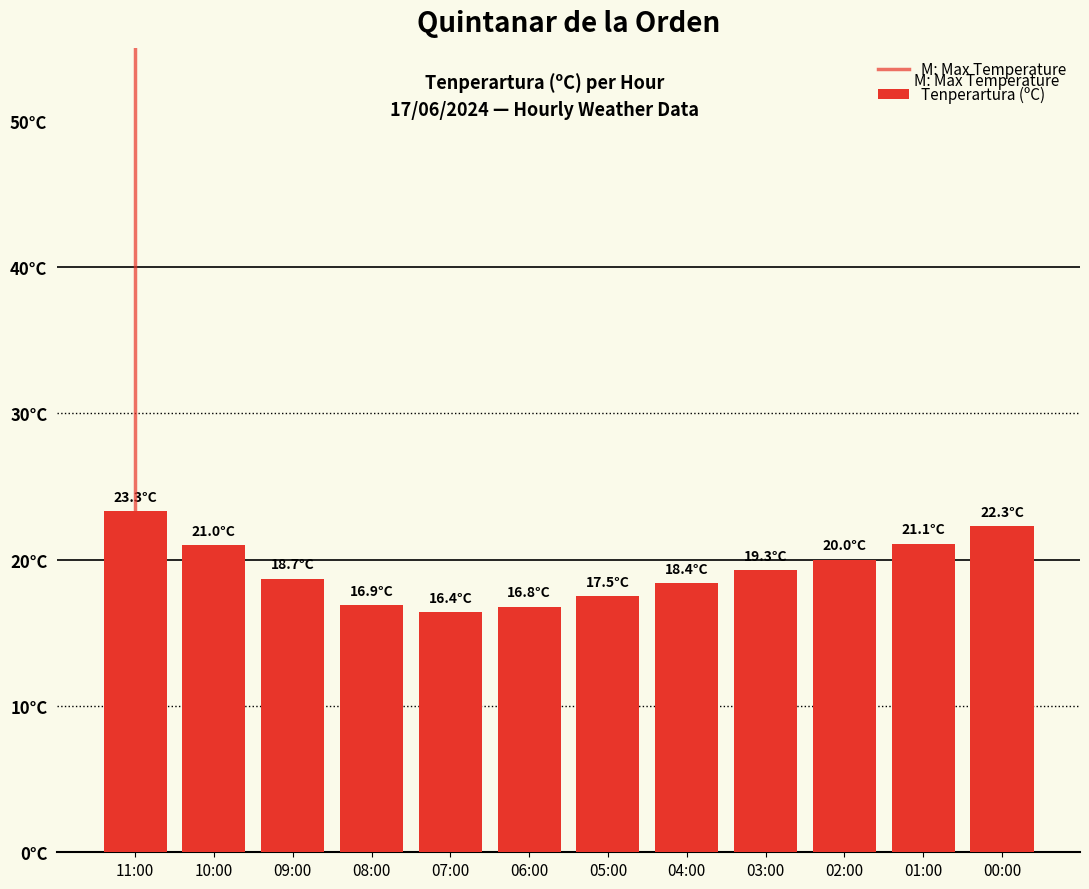

What is the smallest value displayed?

16.4